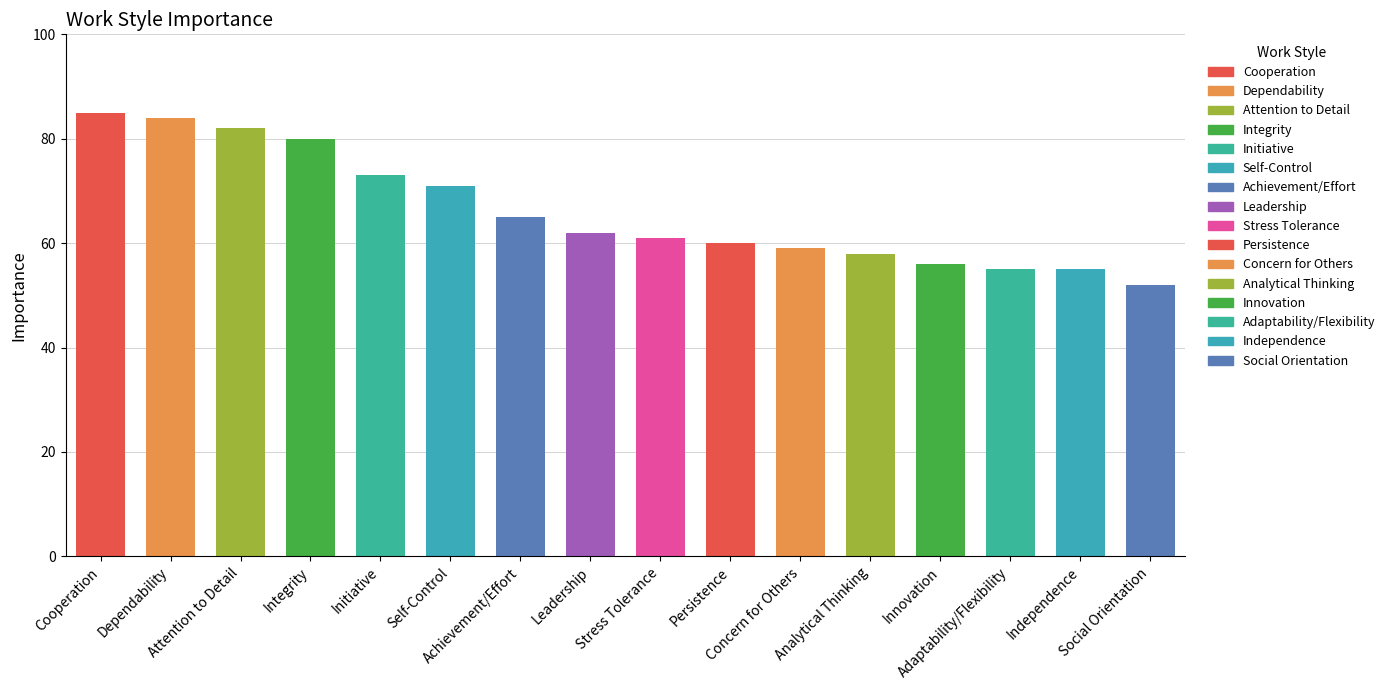

The value at Persistence is 60. True or false?

True